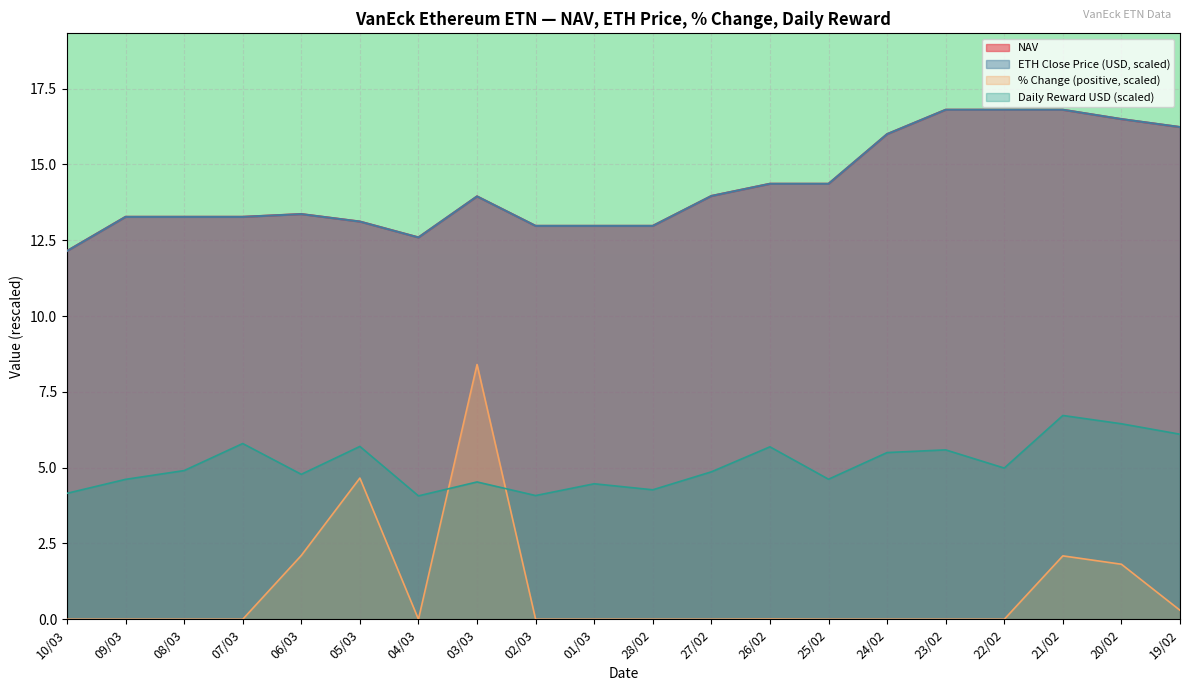

Reading left to right, transcribe all the data shown in this chart.

10/03=12.1	09/03=13.3	08/03=13.3	07/03=13.3	06/03=13.4	05/03=13.1	04/03=12.6	03/03=13.9	02/03=13.0	01/03=13.0	28/02=13.0	27/02=14.0	26/02=14.4	25/02=14.4	24/02=16.0	23/02=16.8	22/02=16.8	21/02=16.8	20/02=16.5	19/02=16.2